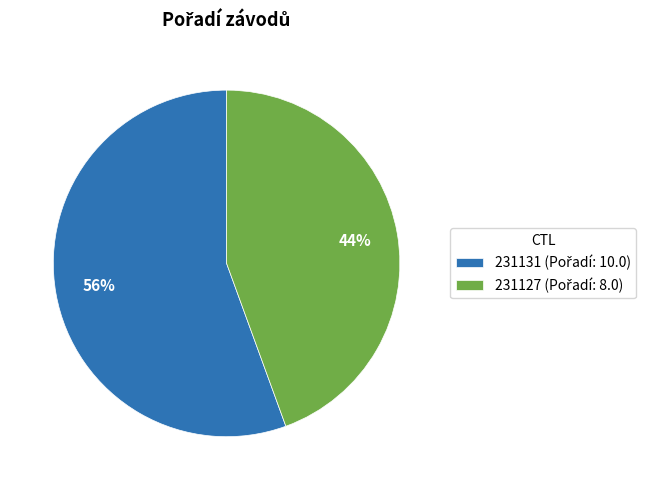

To the nearest percent, what percentage of the pie is 231127?

44%